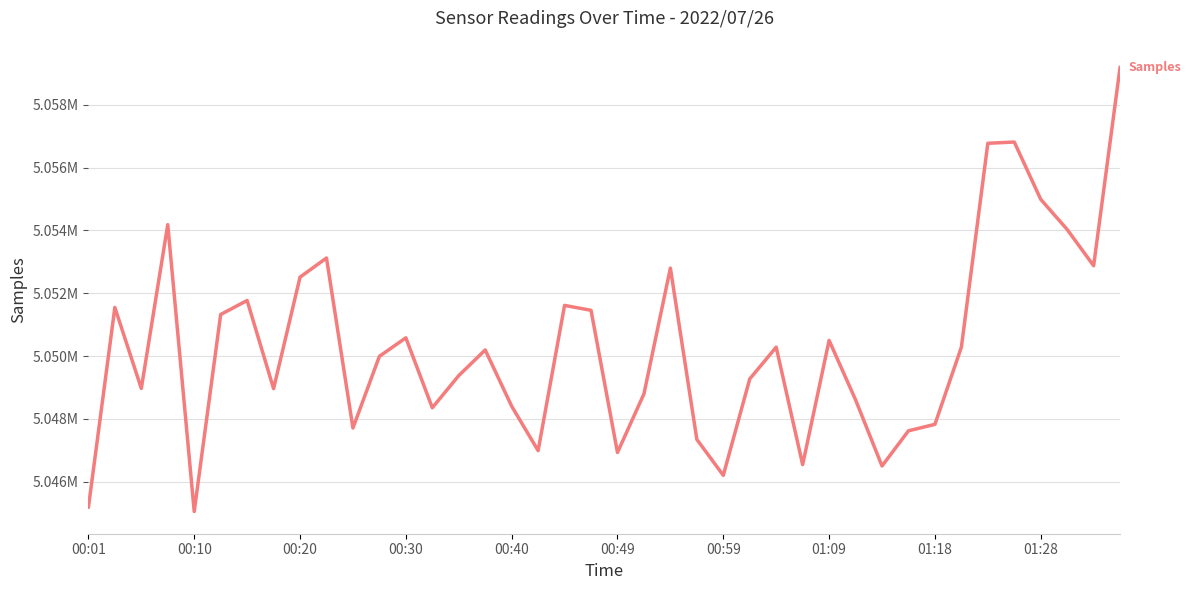

Is this an area chart (filled region under the line)?

No